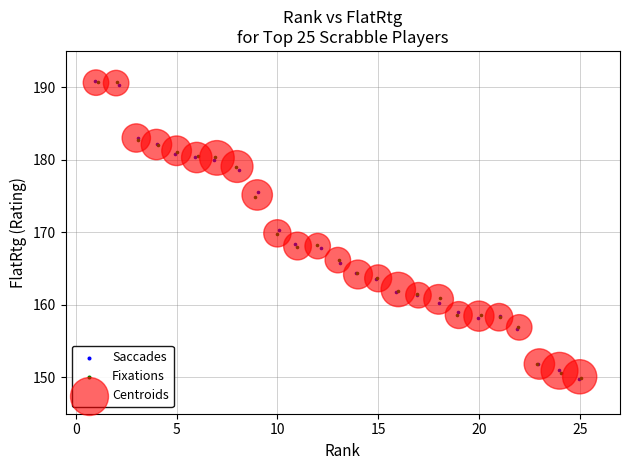

What are all the series names shown in the legend?

Saccades, Fixations, Centroids